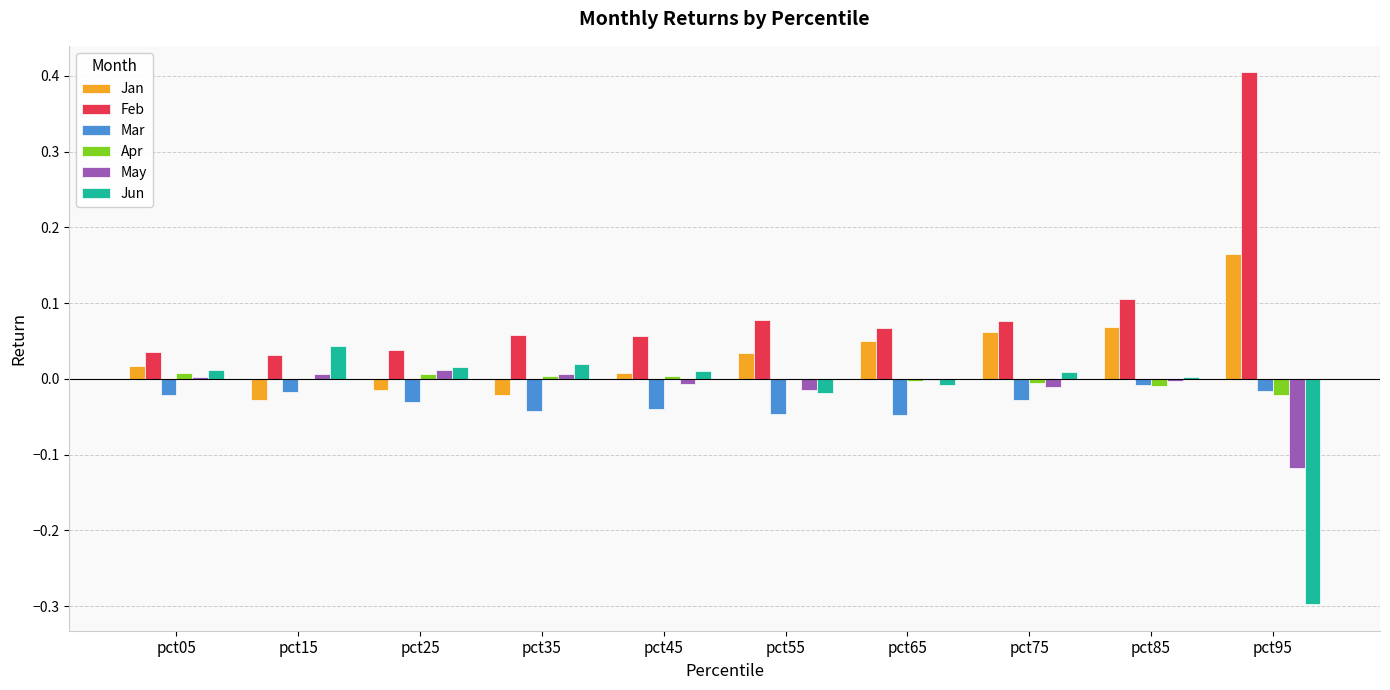

Which series has the largest total across all categories?

Feb